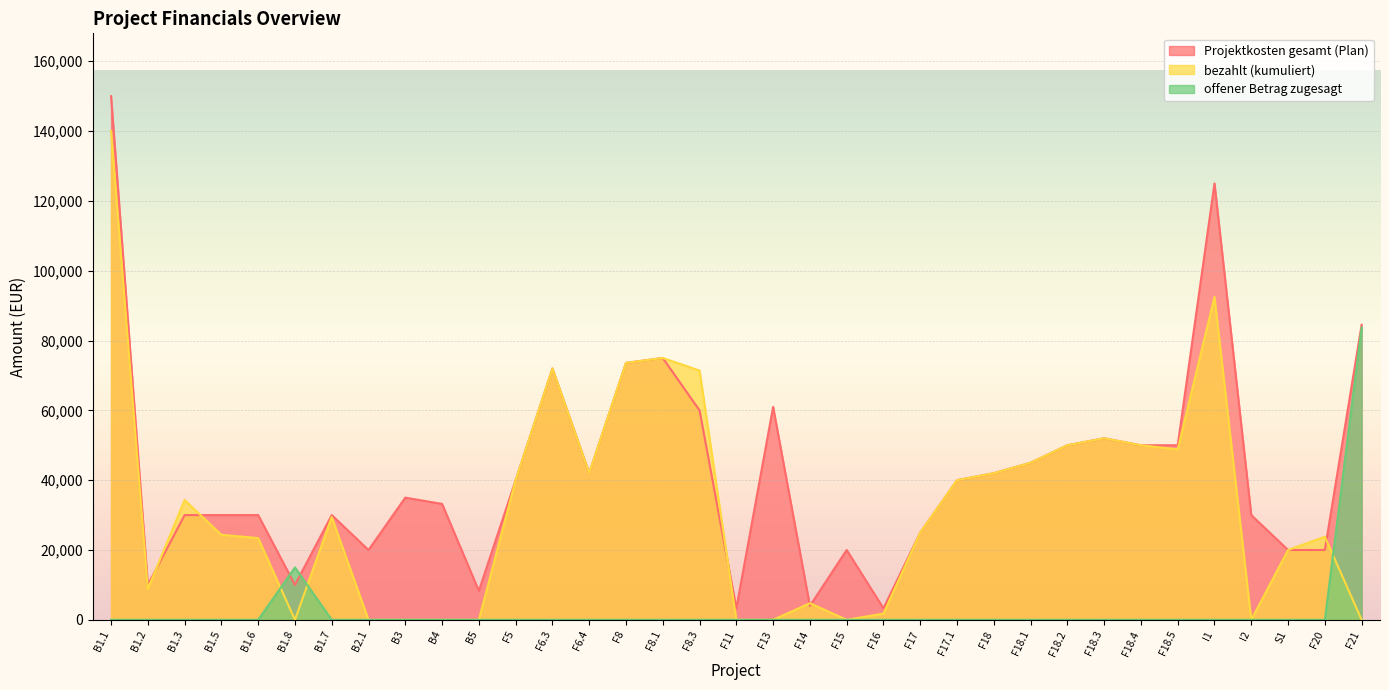

True or false: bezahlt (kumuliert) has more than 0 interior local peaks.

True